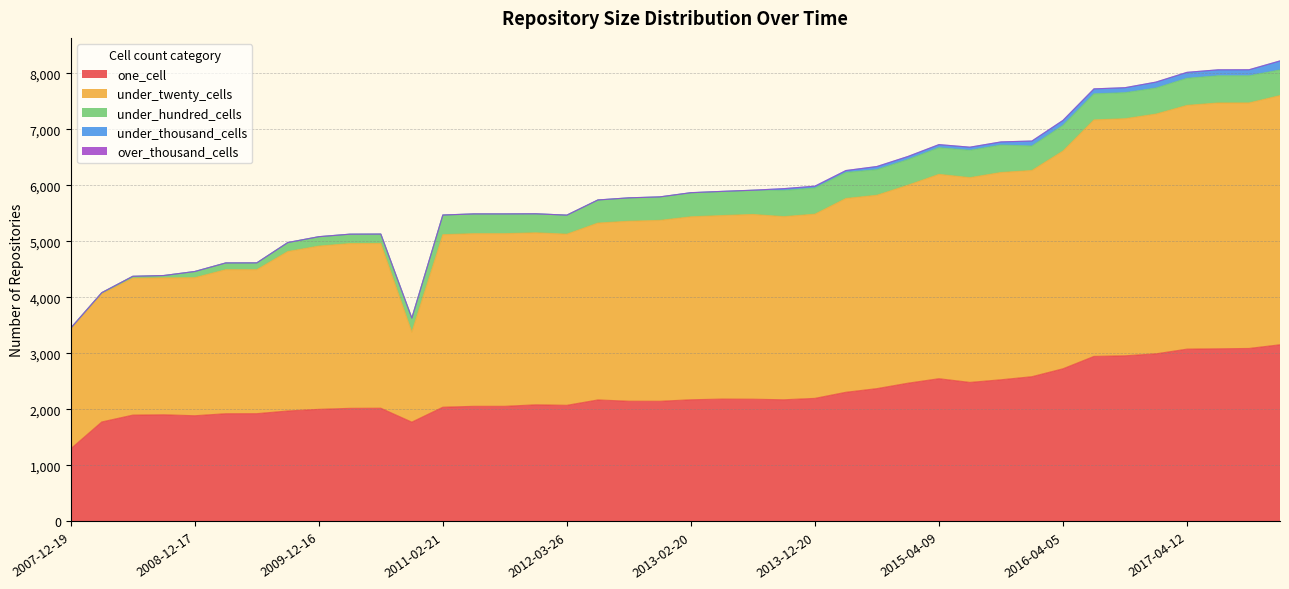

How many interior local peaks does the under_hundred_cells series have?

2